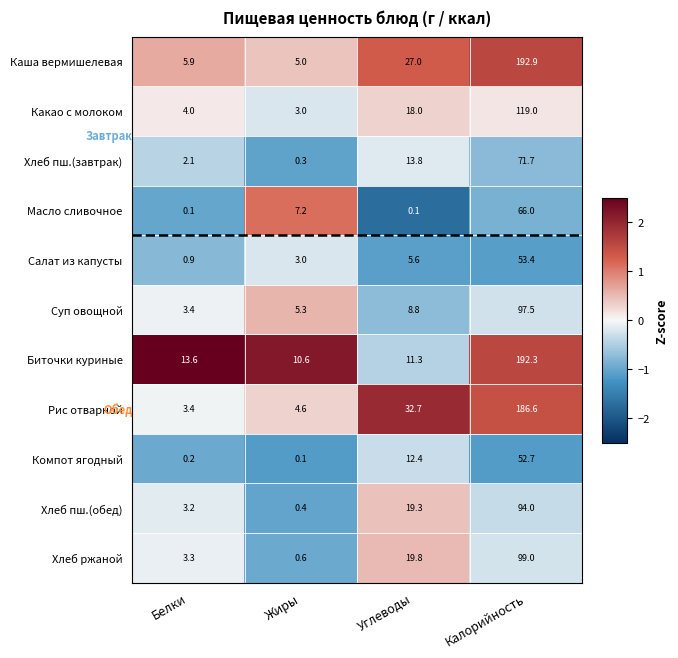

What is the maximum value for Каша вермишелевая?

192.9